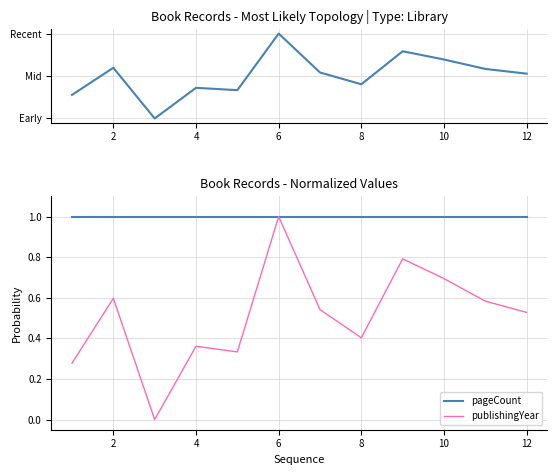

What are all the series names shown in the legend?

publishingYear, pageCount